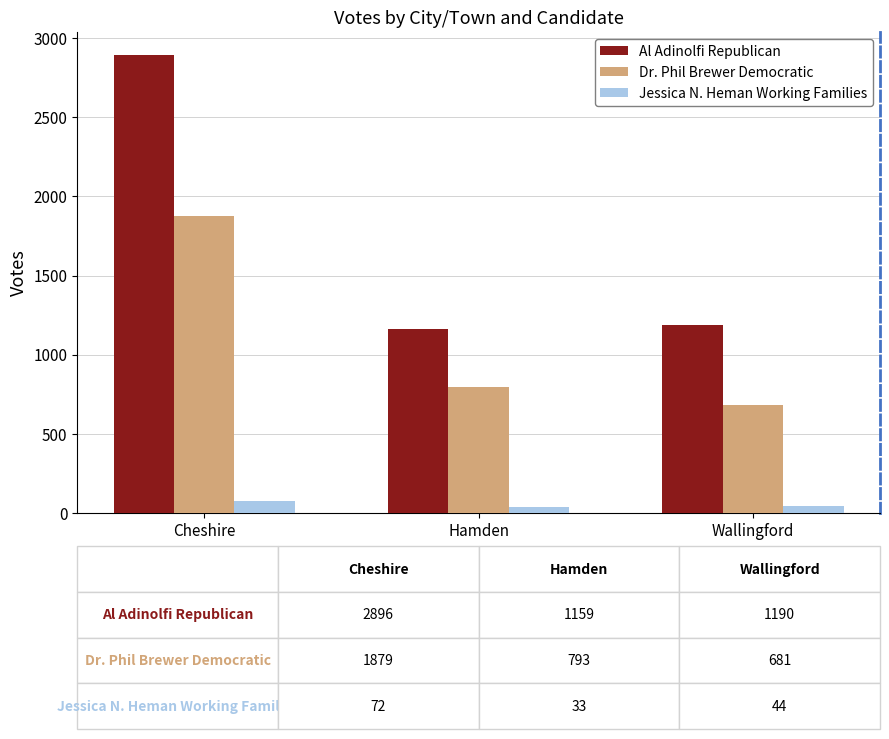

True or false: Dr. Phil Brewer Democratic has a value of 1170 at Wallingford.

False